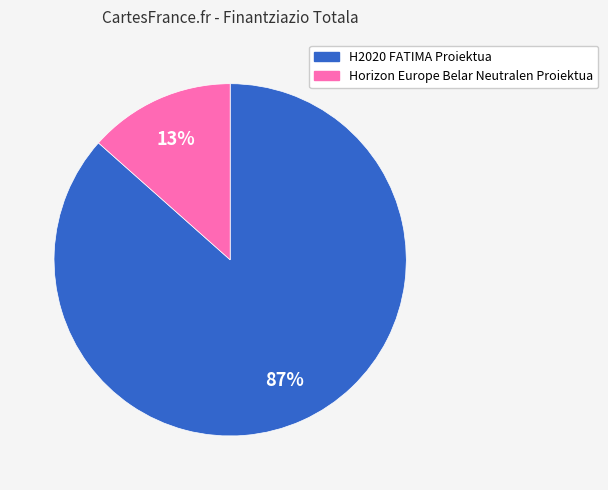

Which has a higher value, Horizon Europe Belar Neutralen Proiektua or H2020 FATIMA Proiektua?

H2020 FATIMA Proiektua